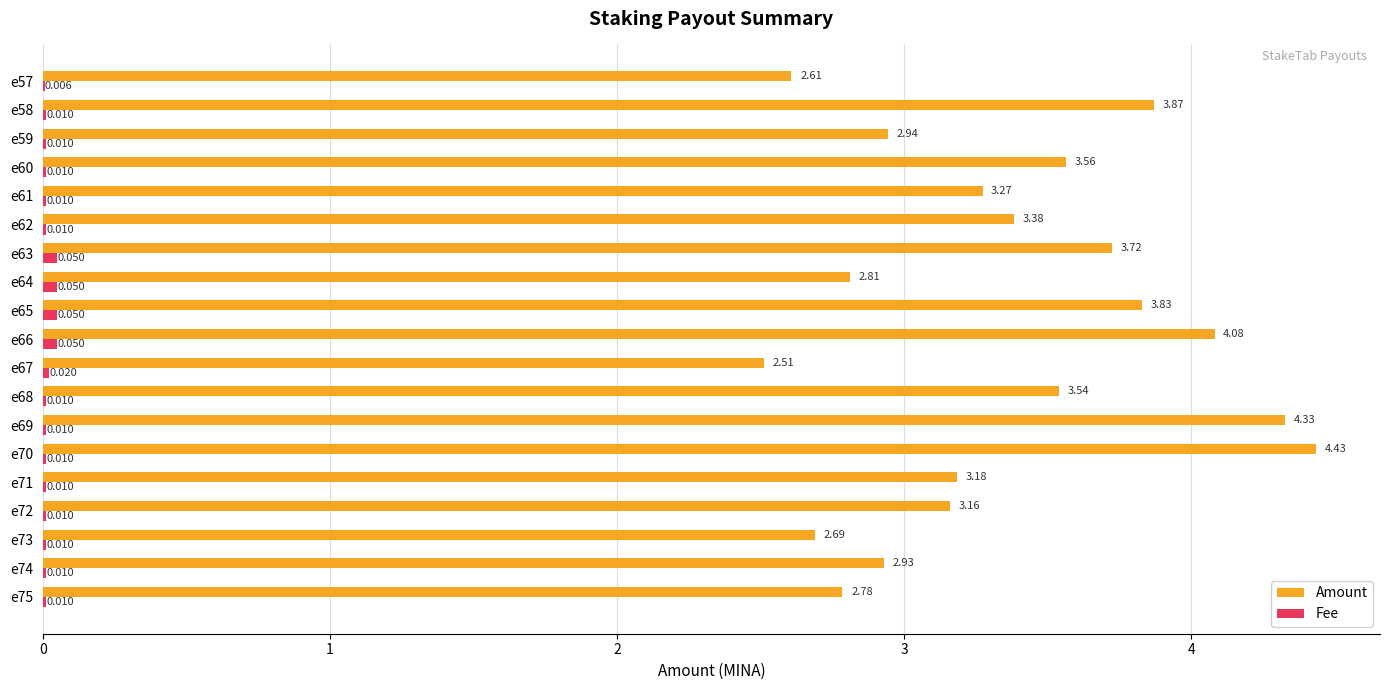

Is the value of Amount at e69 greater than the value of Fee at e64?

Yes